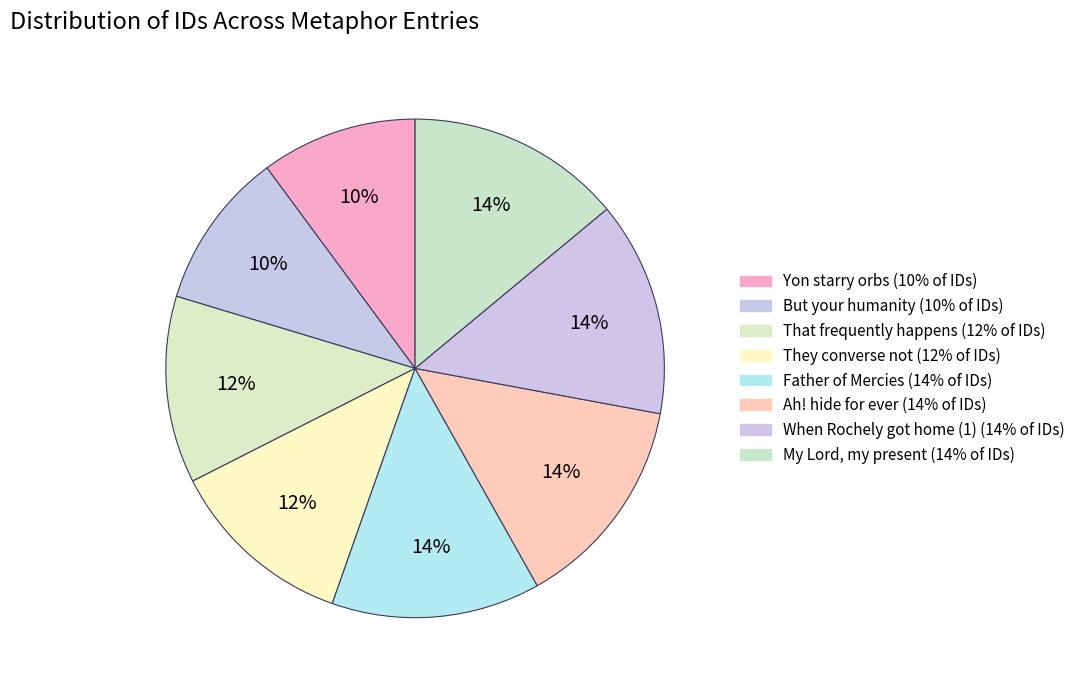

What is the smallest slice in the pie chart?

Yon starry orbs